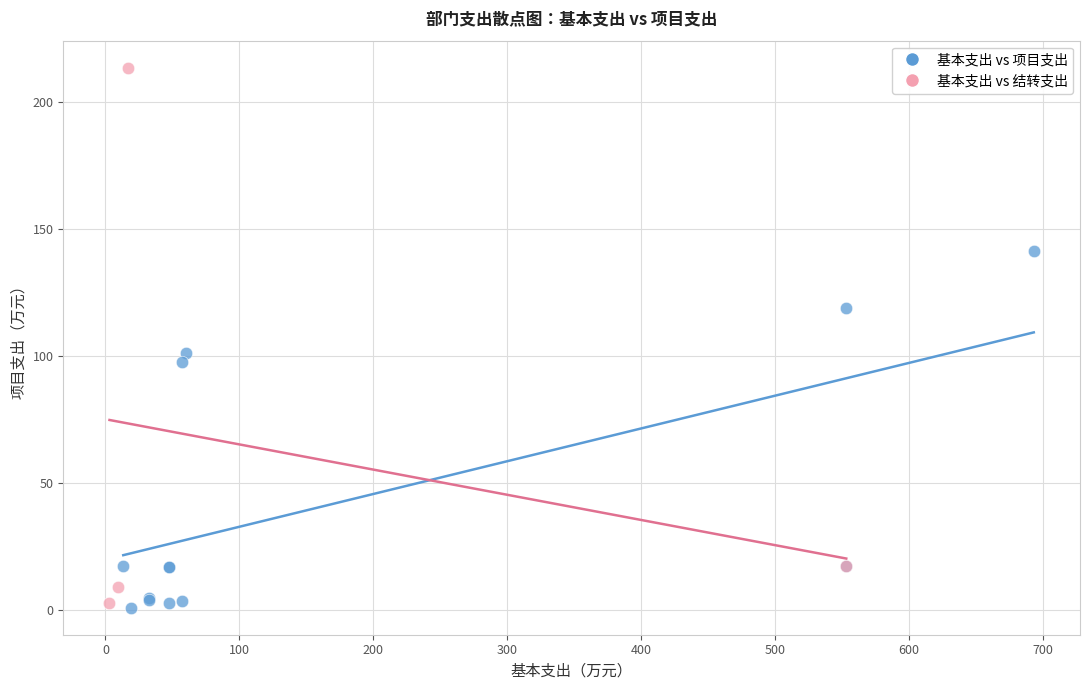

Which series reaches the maximum Y coordinate?

基本支出 vs 结转支出